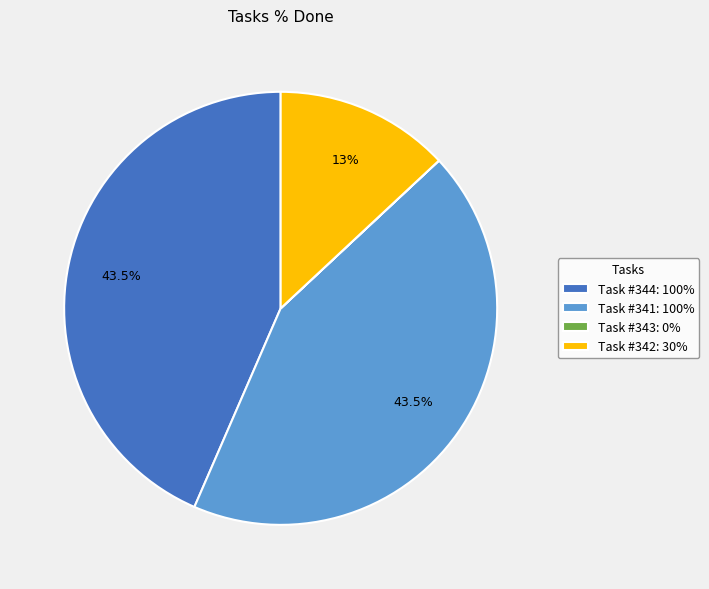

What percentage is NOT represented by Task #344: 100%?

56.5%